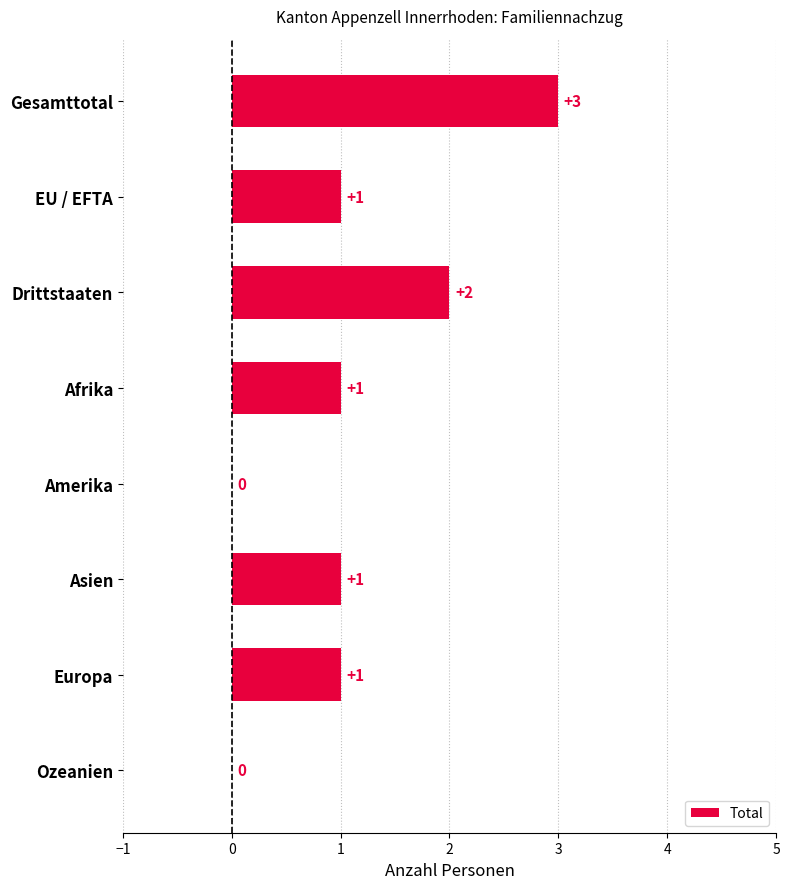

True or false: the data shows 2 at Drittstaaten.

True